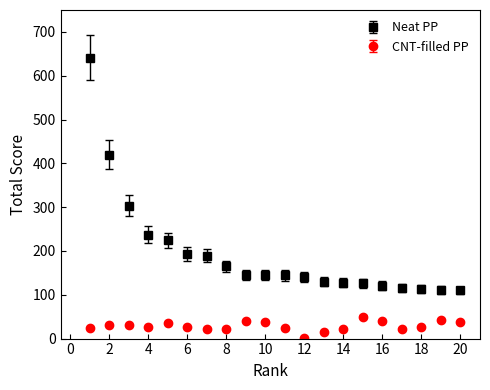

Which series has the largest total across all categories?

Neat PP